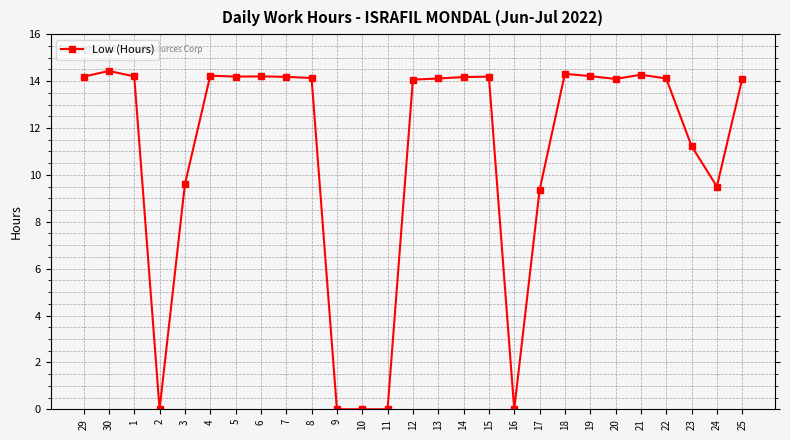

Which has a higher value, 3 or 9?

3